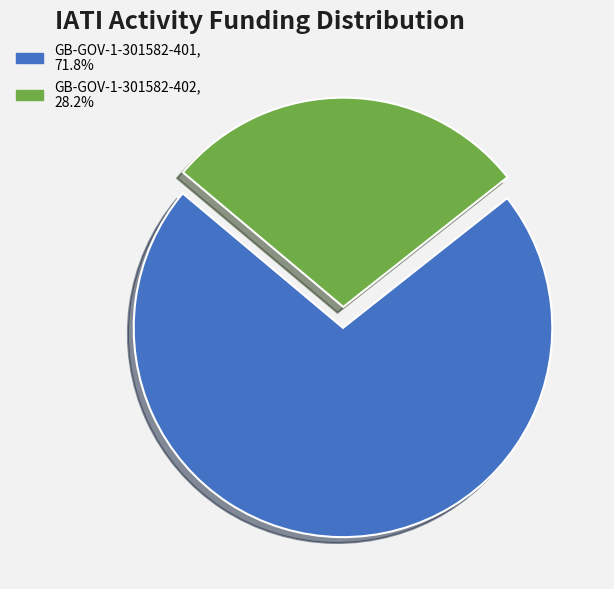

What is the smallest slice in the pie chart?

GB-GOV-1-301582-402